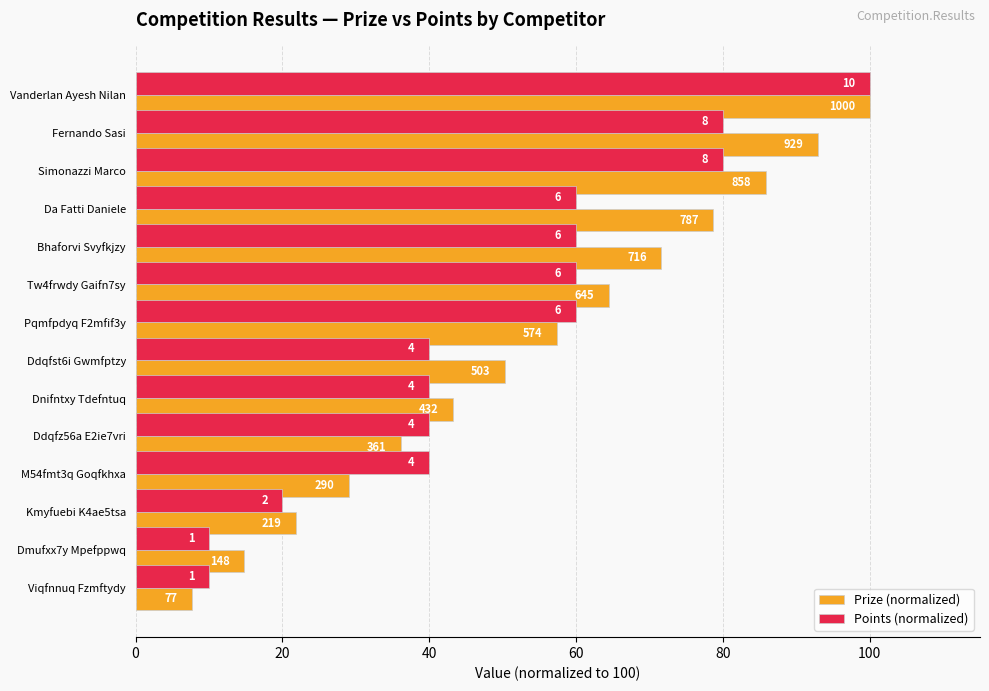

How many series are shown in this chart?

2